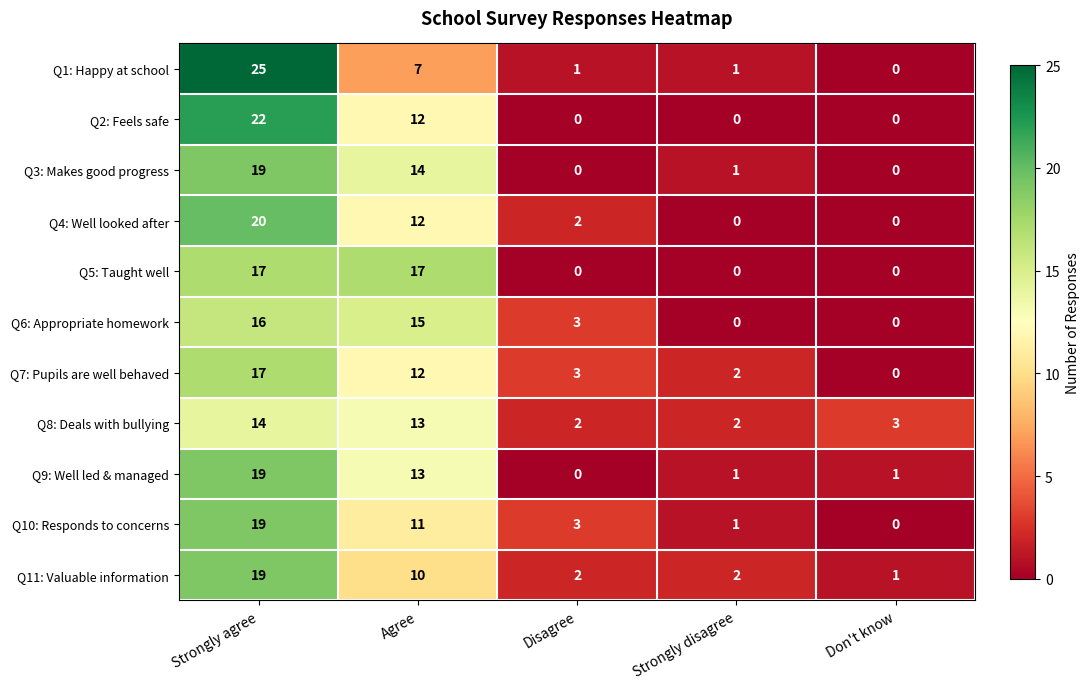

What is the spread (max minus min) of values at Strongly disagree?

2